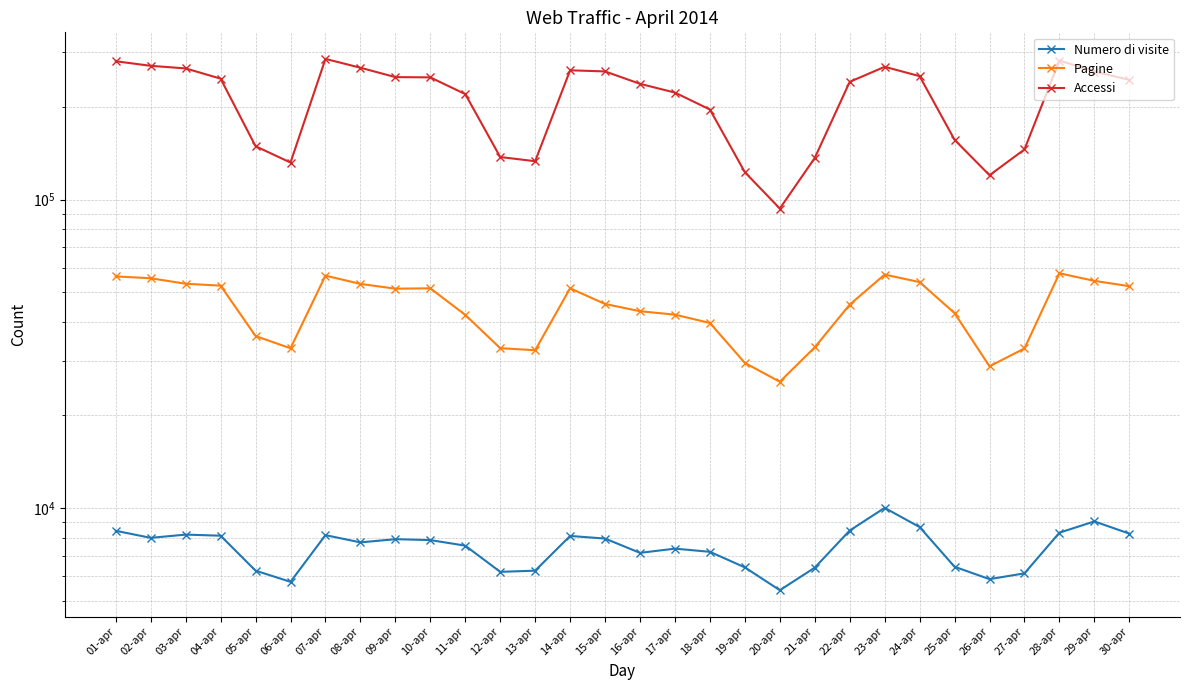

Where is Pagine nearest to the value 41662?

11-apr